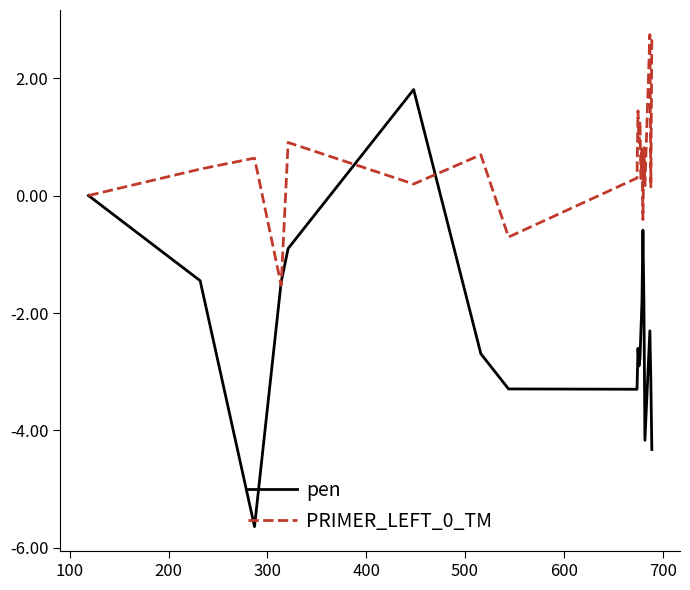

Rank the series by their maximum value, from lowest to highest.

pen, PRIMER_LEFT_0_TM